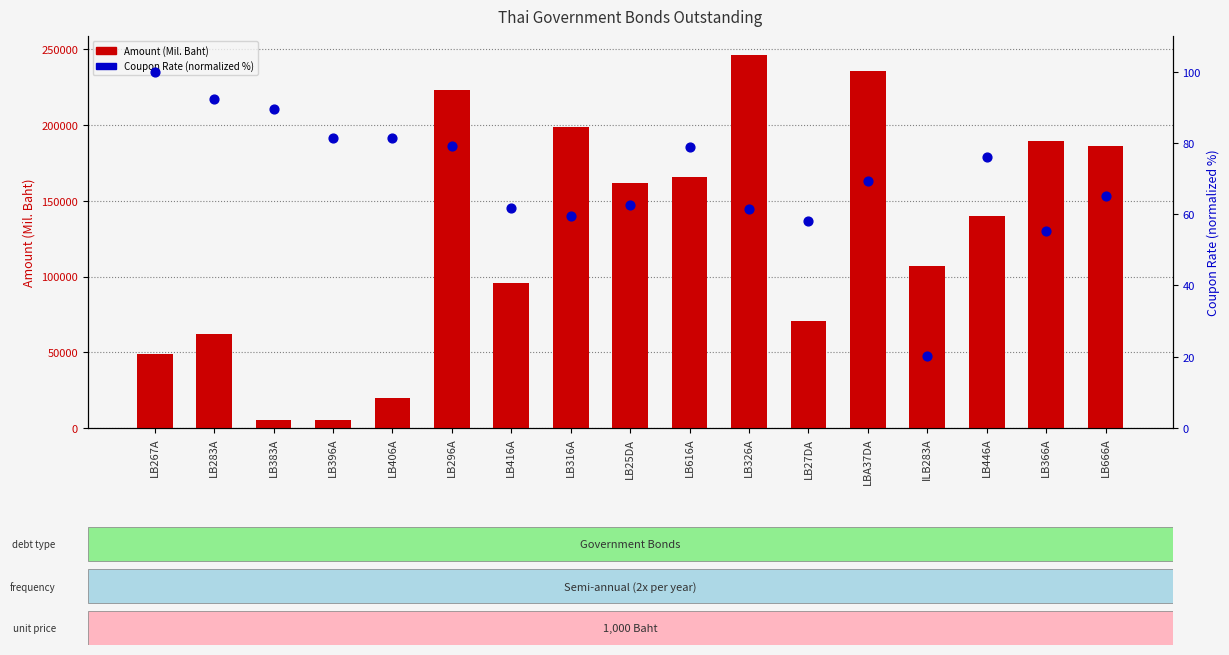

What are all the series names shown in the legend?

Amount (Mil. Baht), Coupon Rate (normalized %)